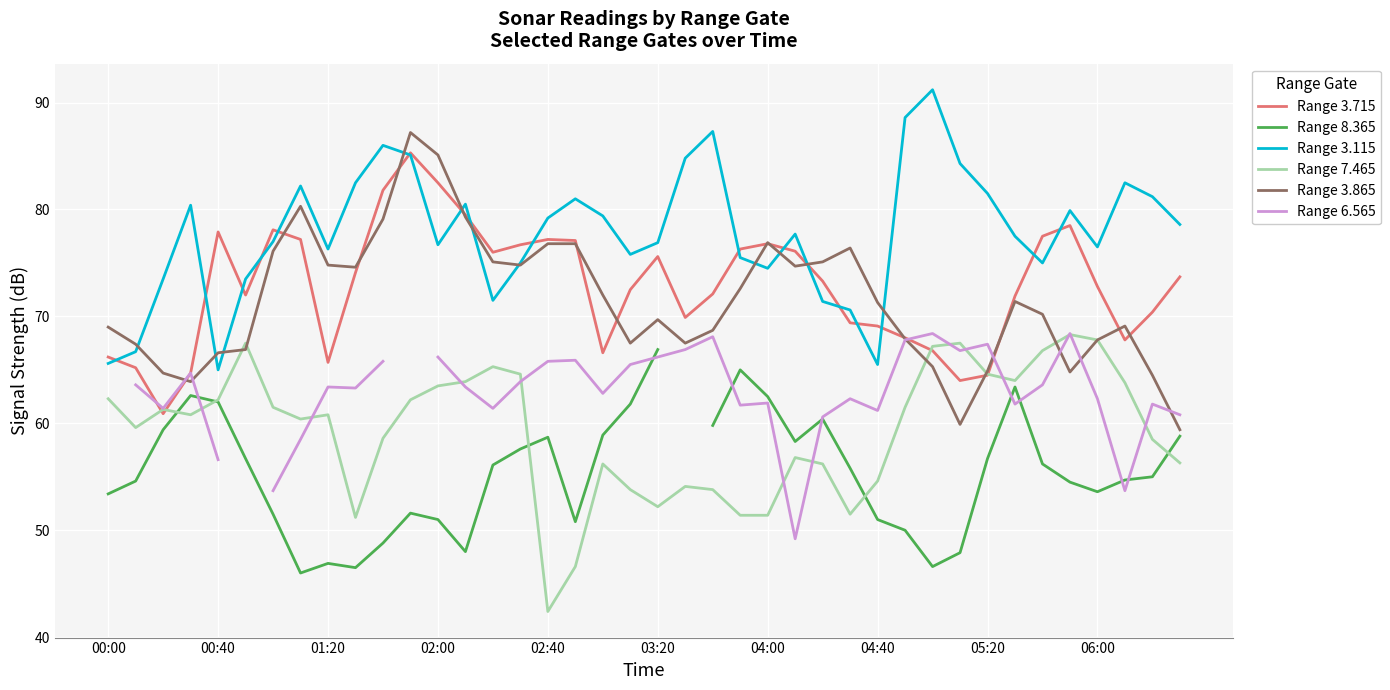

In Range 8.365, how many points are higher than both neighbors (excluding endpoints)?

7